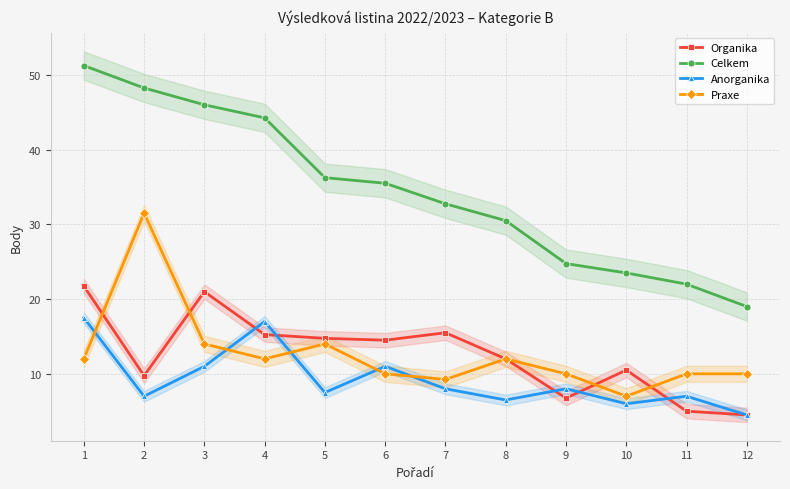

True or false: Celkem has a value of 78.1 at 4.

False